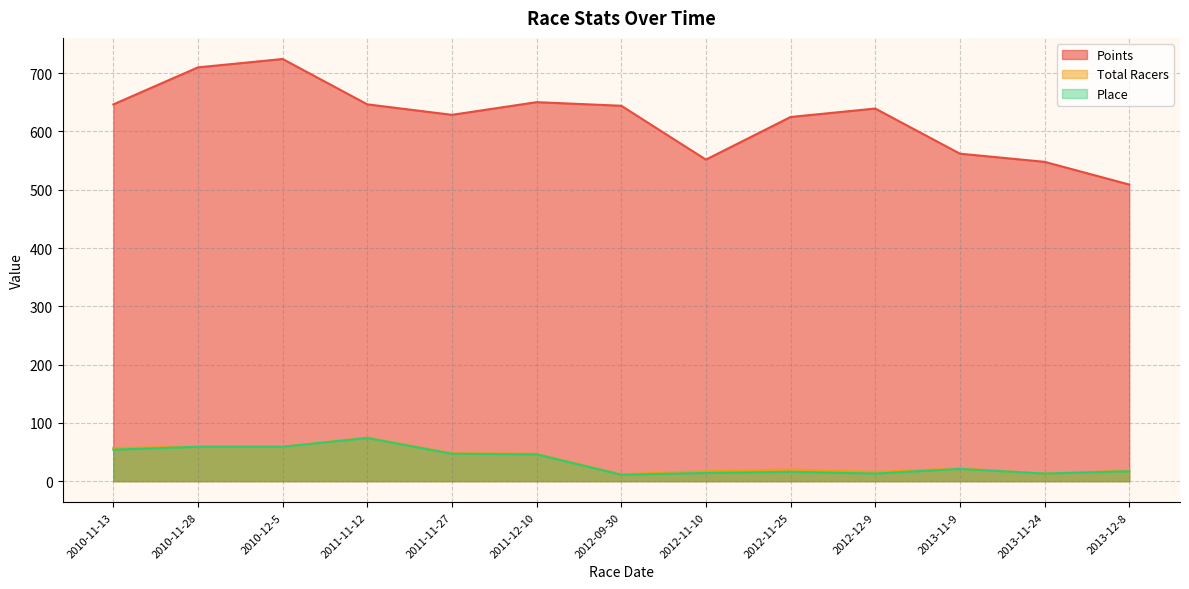

What are all the series names shown in the legend?

Points, Total Racers, Place